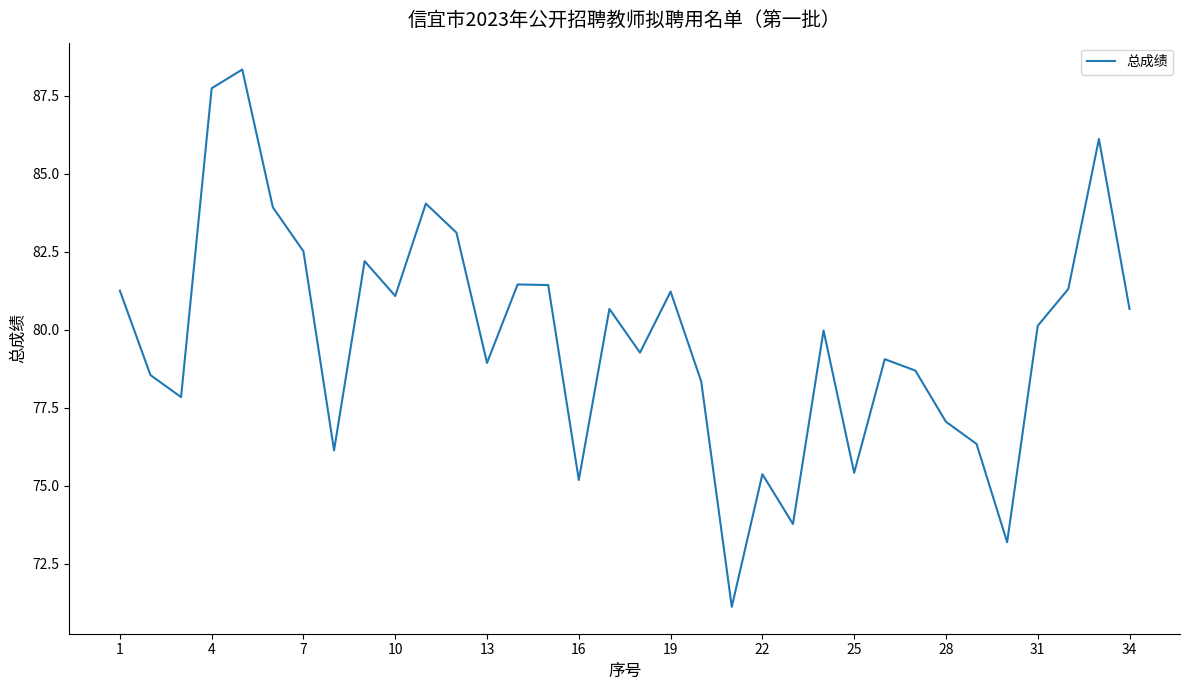

What is the difference between the maximum and minimum values?

17.2